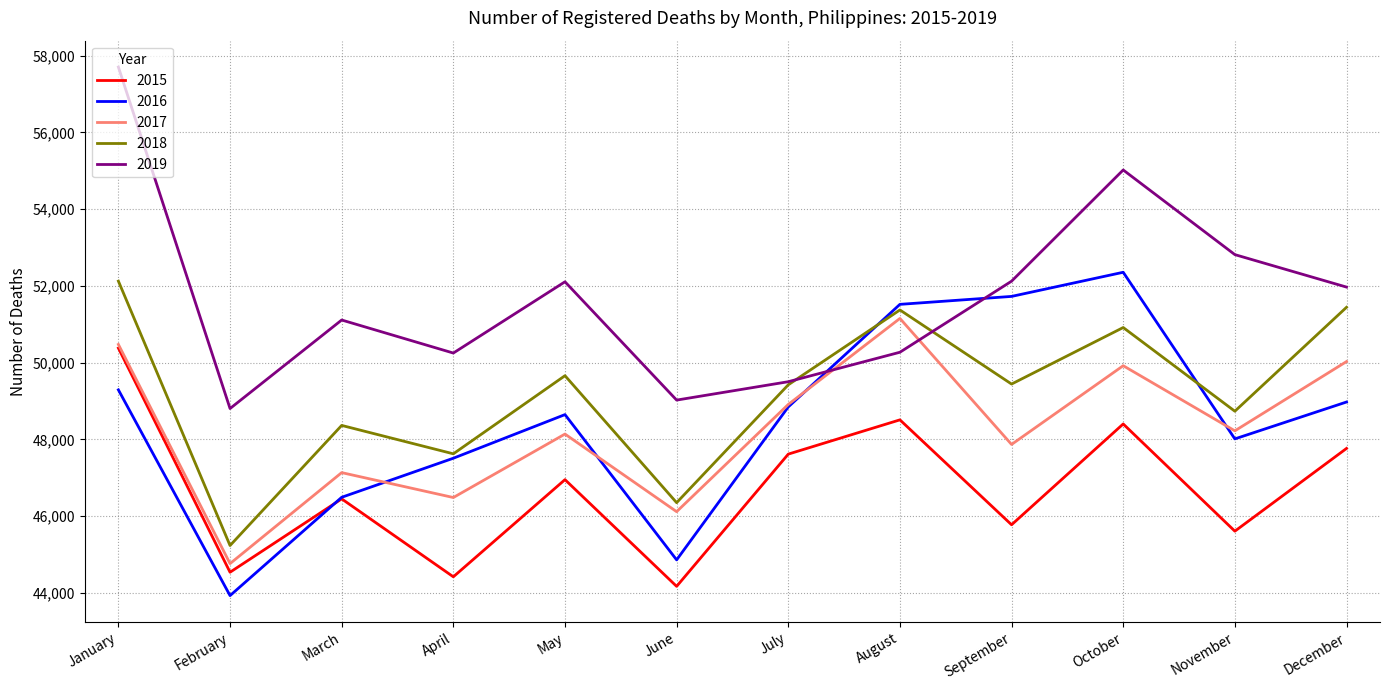

How many lines are shown in the chart?

5